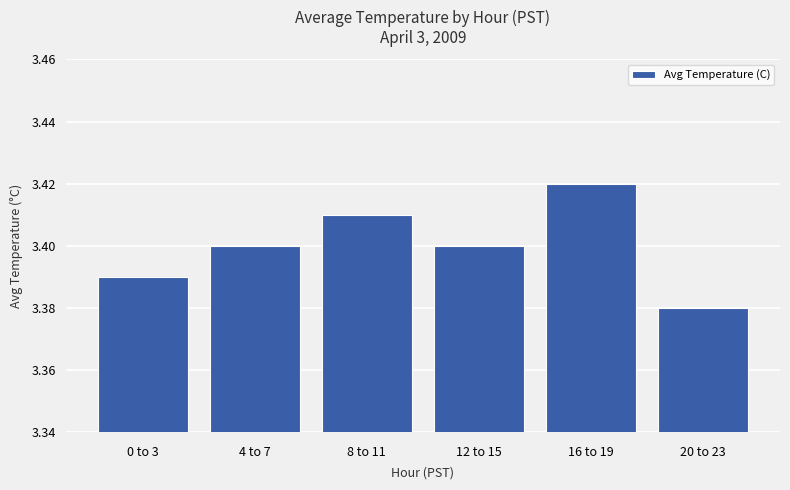

What is the label of the 2nd bar from the right?

16 to 19